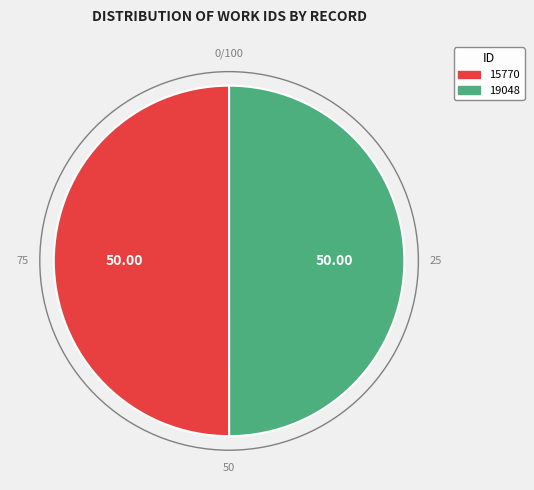

Is the sum of 19048 and 15770 greater than half?

Yes